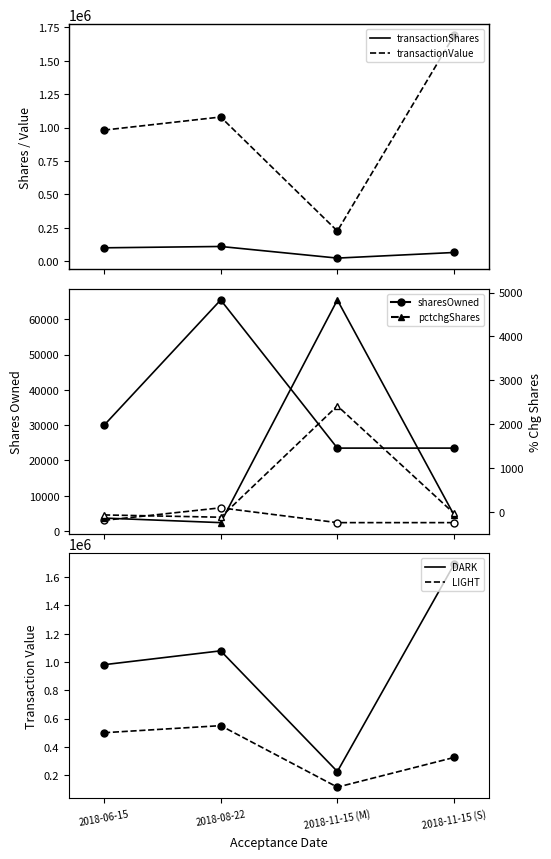

At how many categories does at least one series exceed 967912?

3